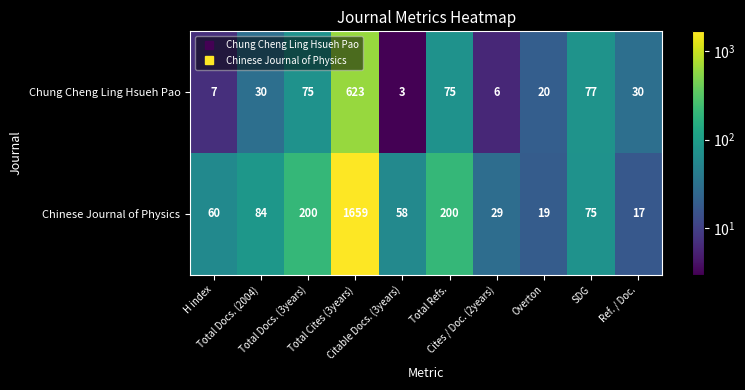

List the series in order of their overall mean, highest first.

Chinese Journal of Physics, Chung Cheng Ling Hsueh Pao